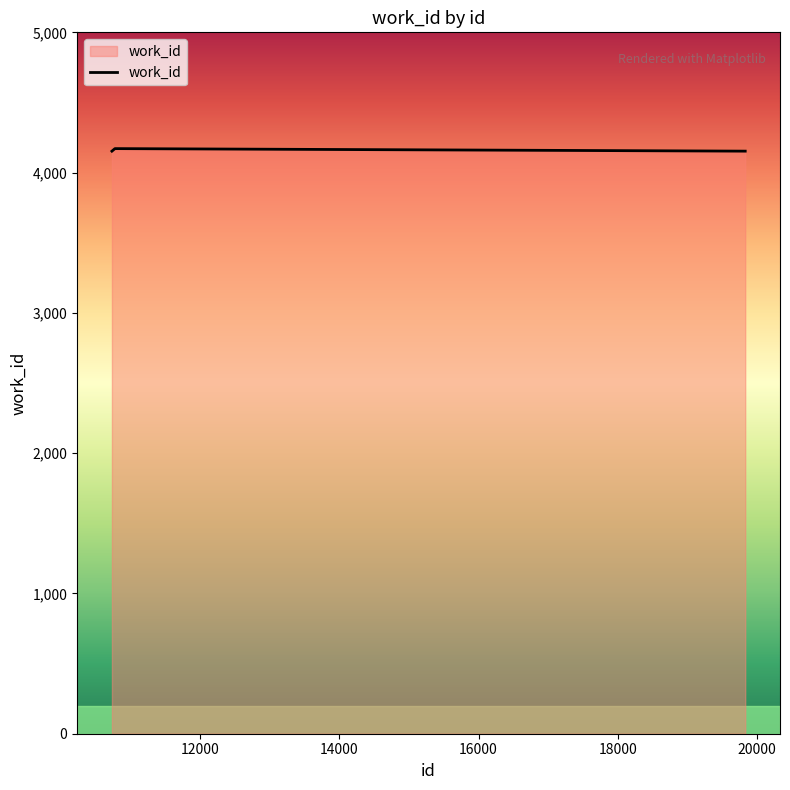

What is the sum of all values?

41656